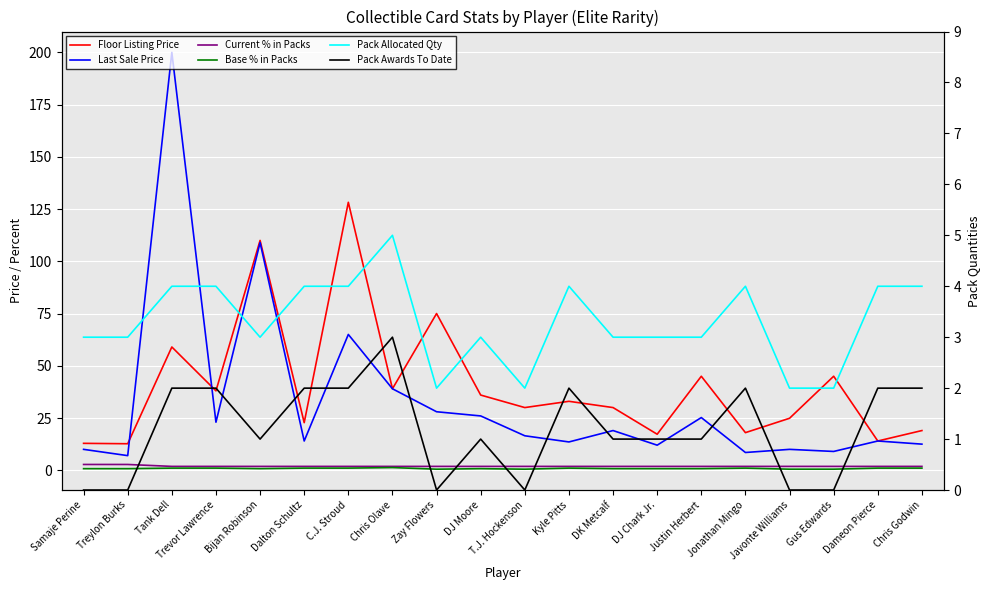

Reading right to left, extract all data points from this chart.

Floor Listing Price: 19.0	14.0	45.0	24.9	18.0	45.0	17.2	30.0	33.0	30.0	36.0	75.0	39.0	128.2	22.8	110.0	38.0	59.0	12.7	12.9
Last Sale Price: 12.5	14.0	9.0	10.0	8.5	25.2	12.0	19.0	13.6	16.5	26.0	28.0	39.0	65.0	14.0	109.0	23.0	200.0	7.0	10.0
Current % in Packs: 1.9	1.9	1.9	1.9	1.9	1.9	1.9	1.9	1.9	1.9	1.9	1.9	1.9	1.9	1.9	1.9	1.9	1.9	2.8	2.8
Base % in Packs: 1.0	1.0	0.5	0.5	1.0	0.8	0.8	0.8	1.0	0.5	0.8	0.5	1.3	1.0	1.0	0.8	1.0	1.0	0.8	0.8
Pack Allocated Qty: 4.0	4.0	2.0	2.0	4.0	3.0	3.0	3.0	4.0	2.0	3.0	2.0	5.0	4.0	4.0	3.0	4.0	4.0	3.0	3.0
Pack Awards To Date: 2.0	2.0	0.0	0.0	2.0	1.0	1.0	1.0	2.0	0.0	1.0	0.0	3.0	2.0	2.0	1.0	2.0	2.0	0.0	0.0